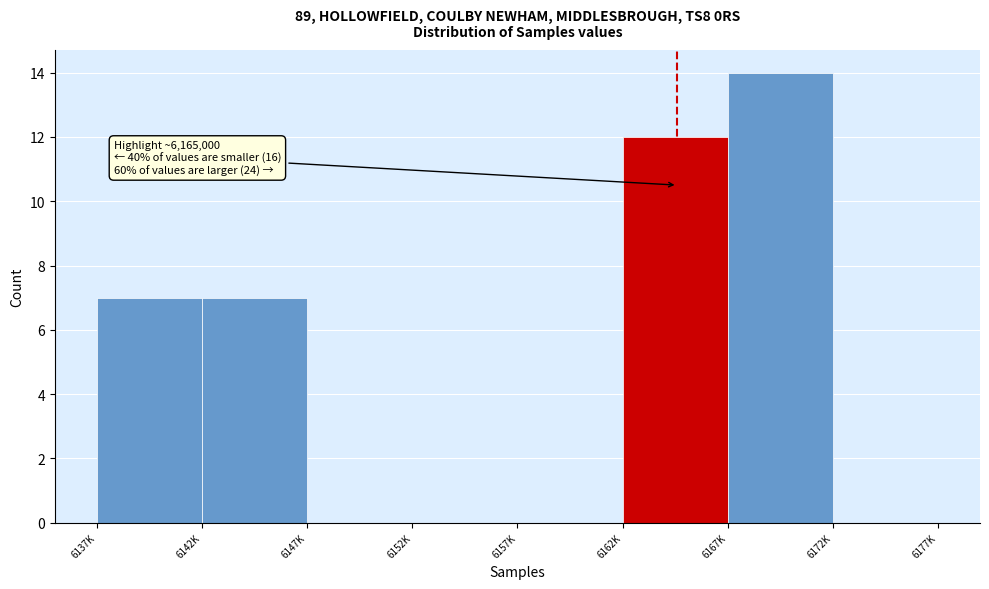

Reading right to left, list all the values displayed in this chart.

6172K=0	6167K=14	6162K=12	6157K=0	6152K=0	6147K=0	6142K=7	6137K=7